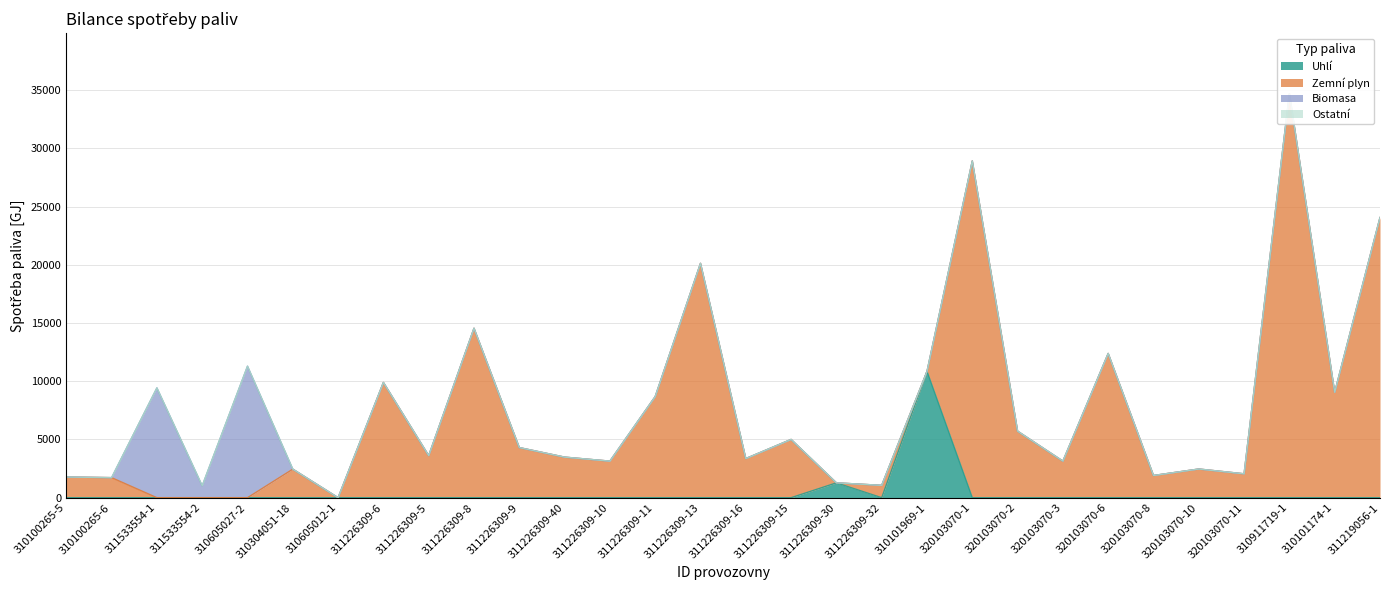

True or false: Zemní plyn and Ostatní cross at least once.

False